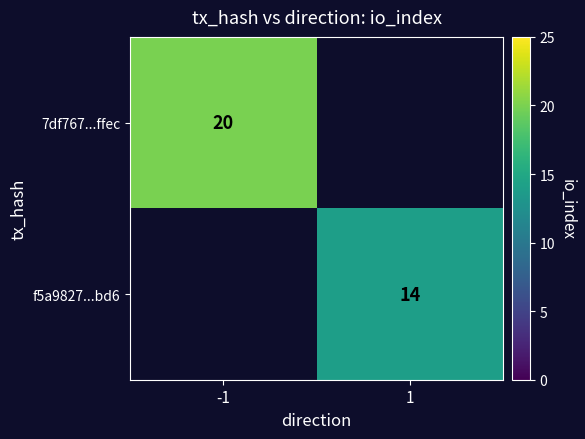

Is it true that 7df767...ffec equals 12 at -1?

False